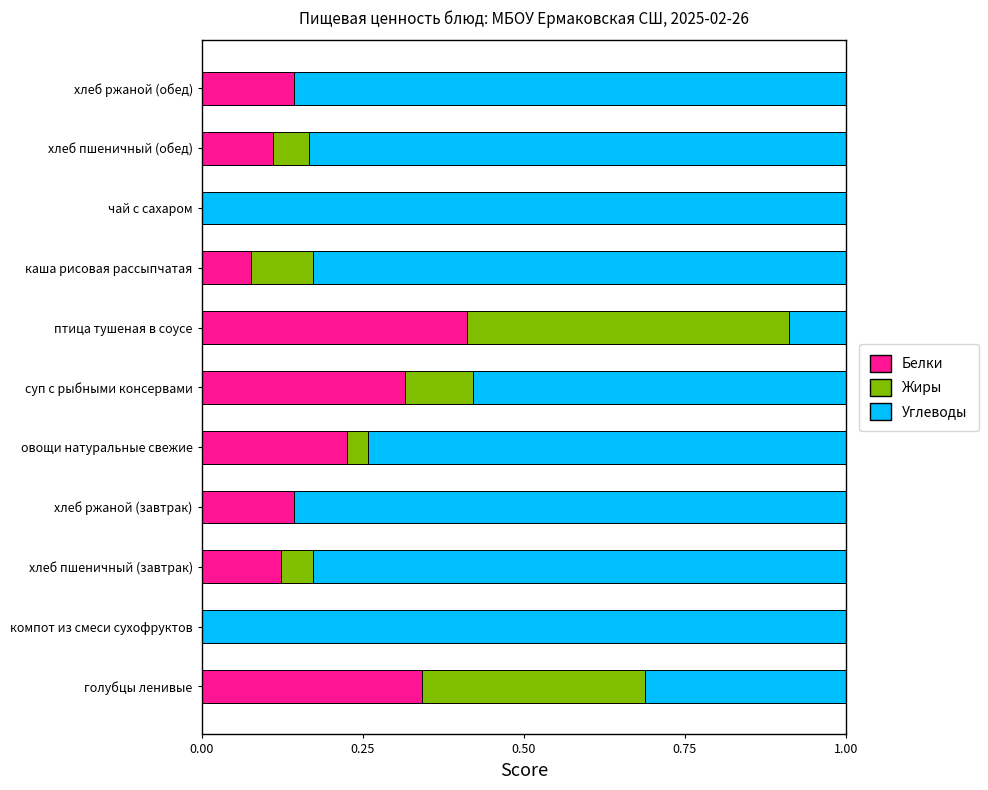

What is the total value across all series at чай с сахаром?

1.0